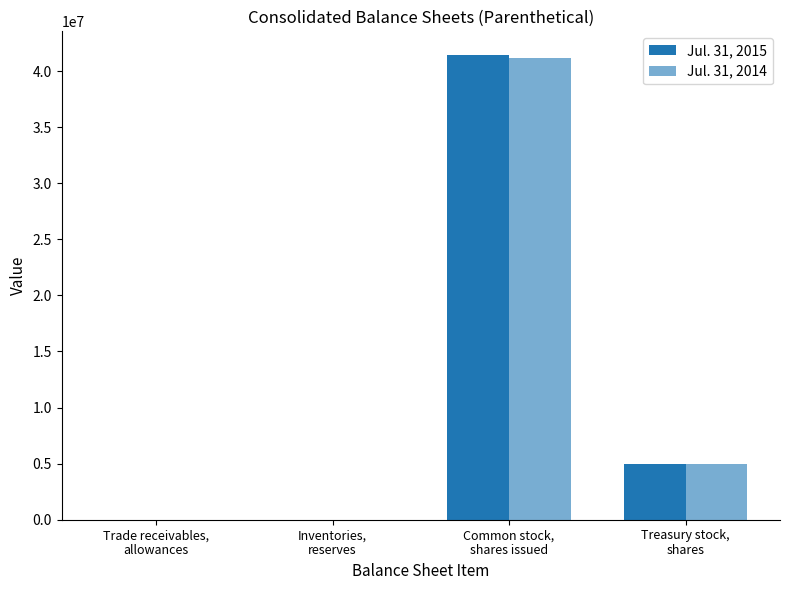

Rank the series by their average value, from highest to lowest.

Jul. 31, 2015, Jul. 31, 2014